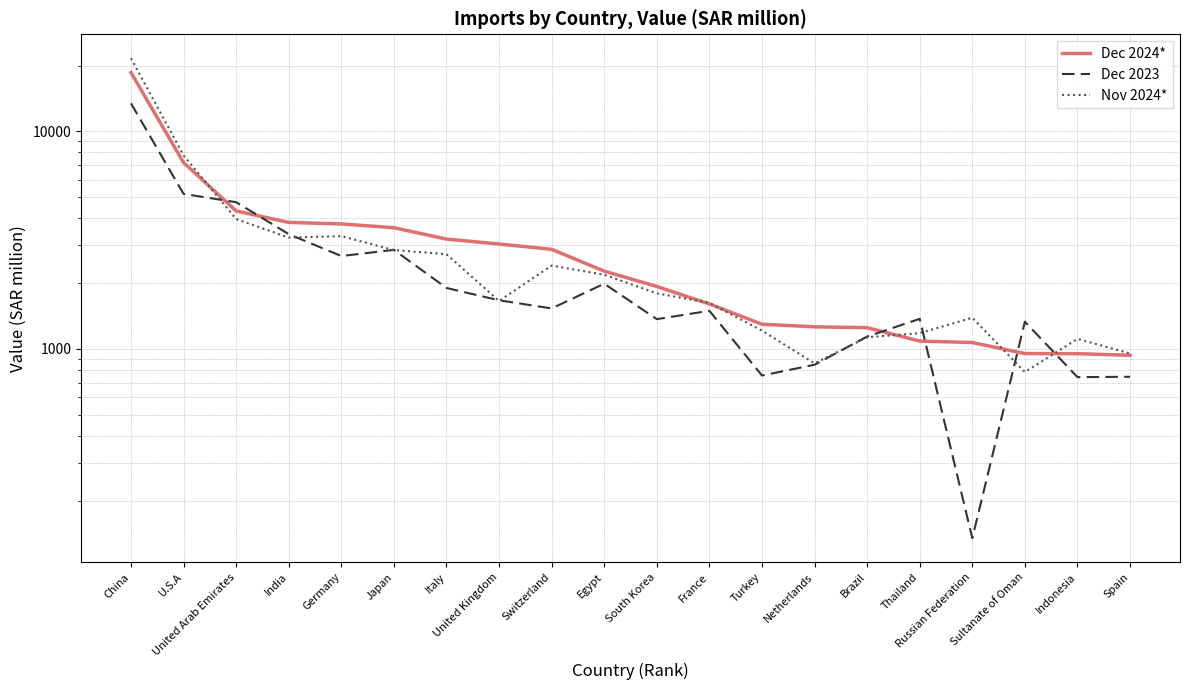

What is the total value across all series at France?

4736.5